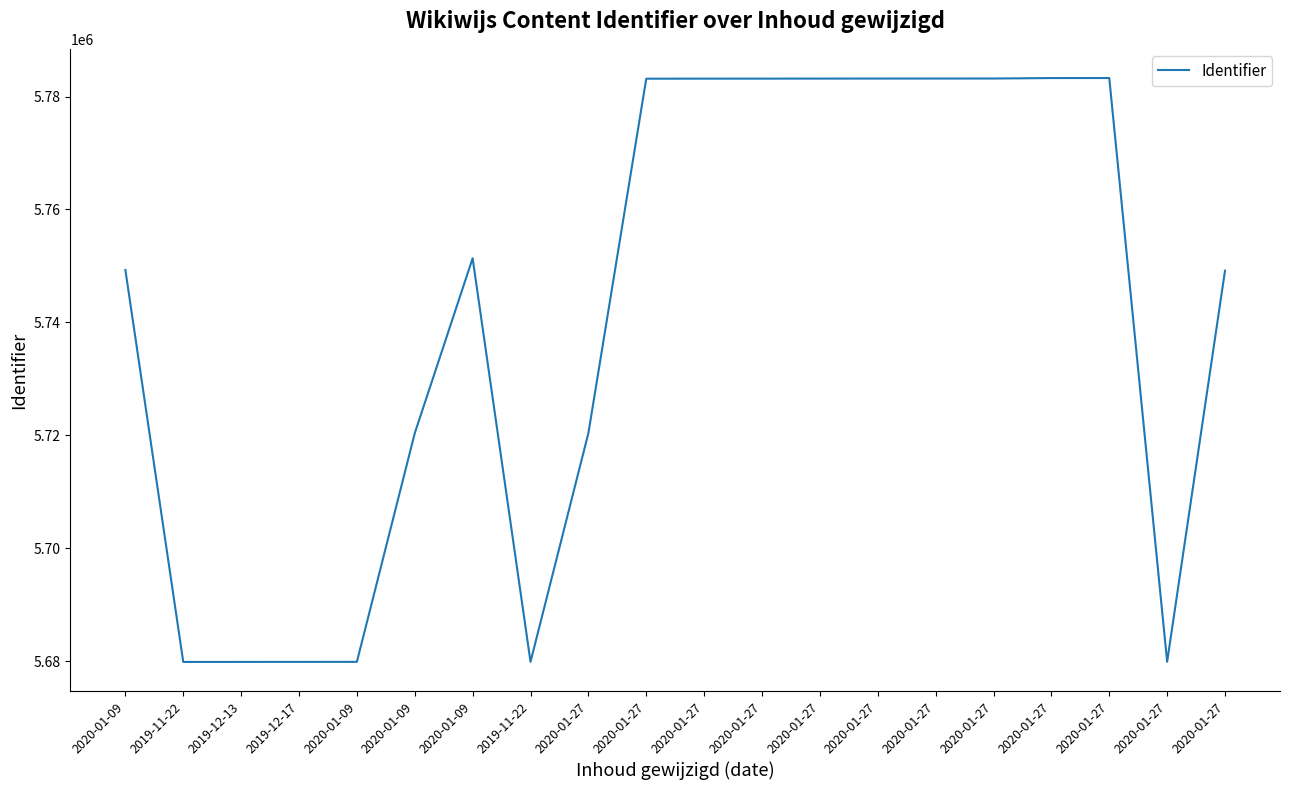

At which category does the data reach its first local peak?

2020-01-09